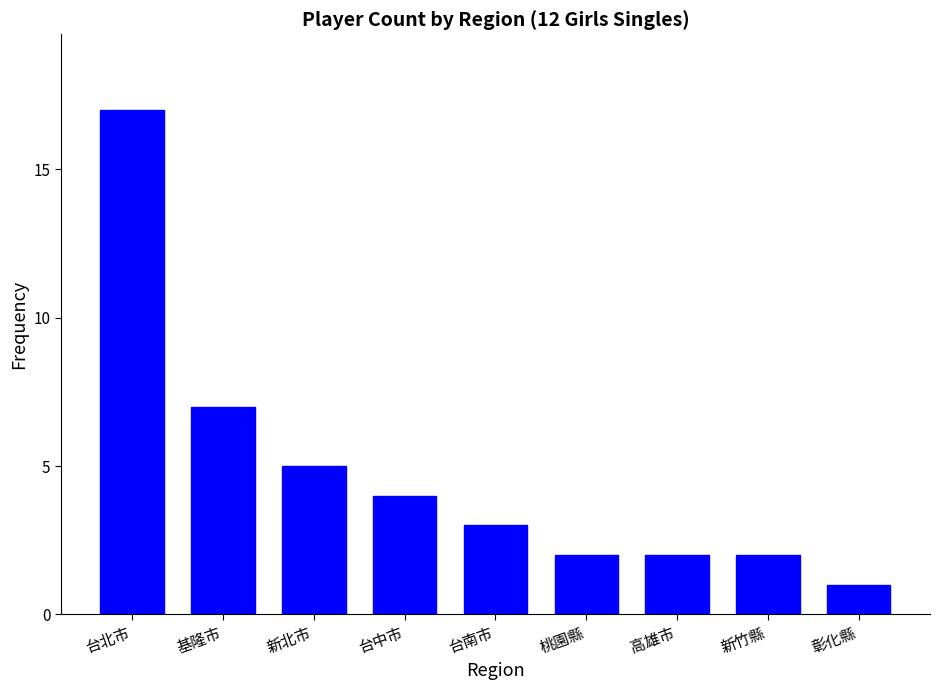

Which has a higher value, 台南市 or 桃園縣?

台南市